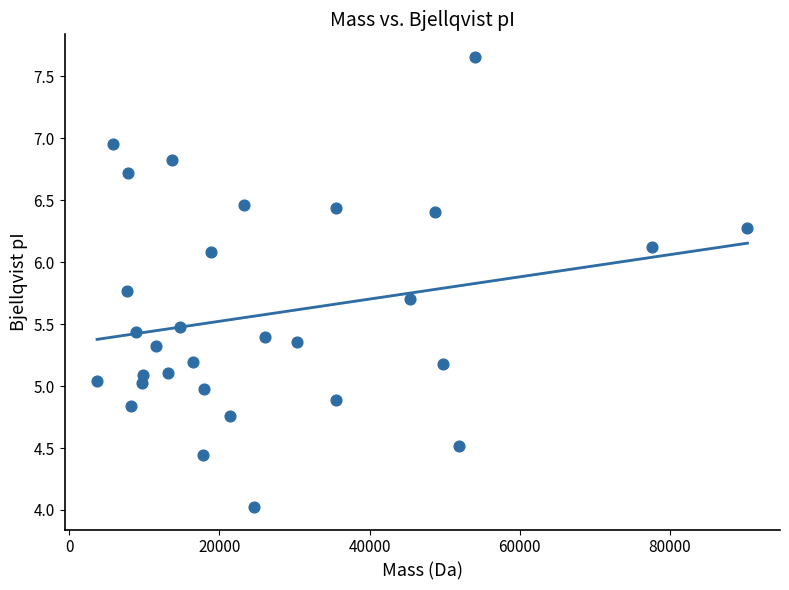

What is the range of X values (max minus min)?

86617.3